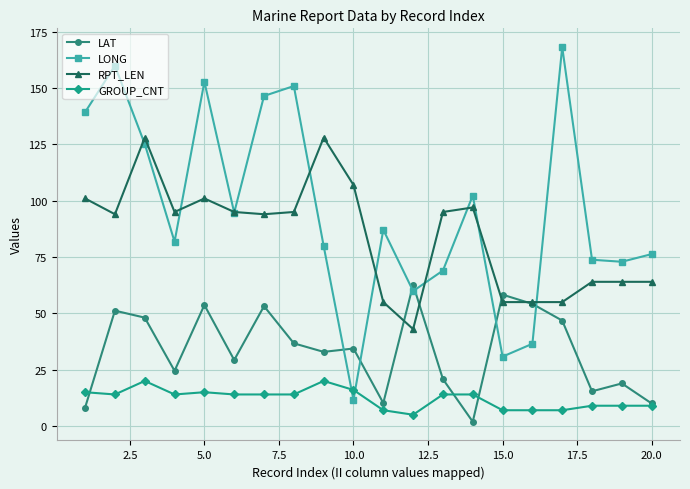

What is the value of the GROUP_CNT point at the 20th from the left?

9.0